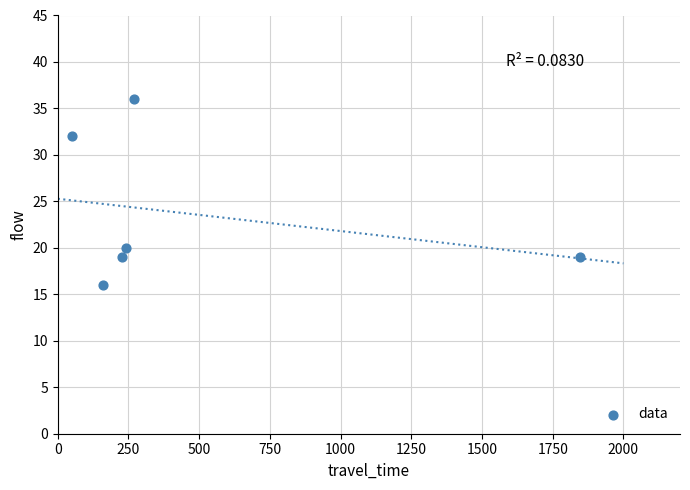

What is the range of Y values (max minus min)?

20